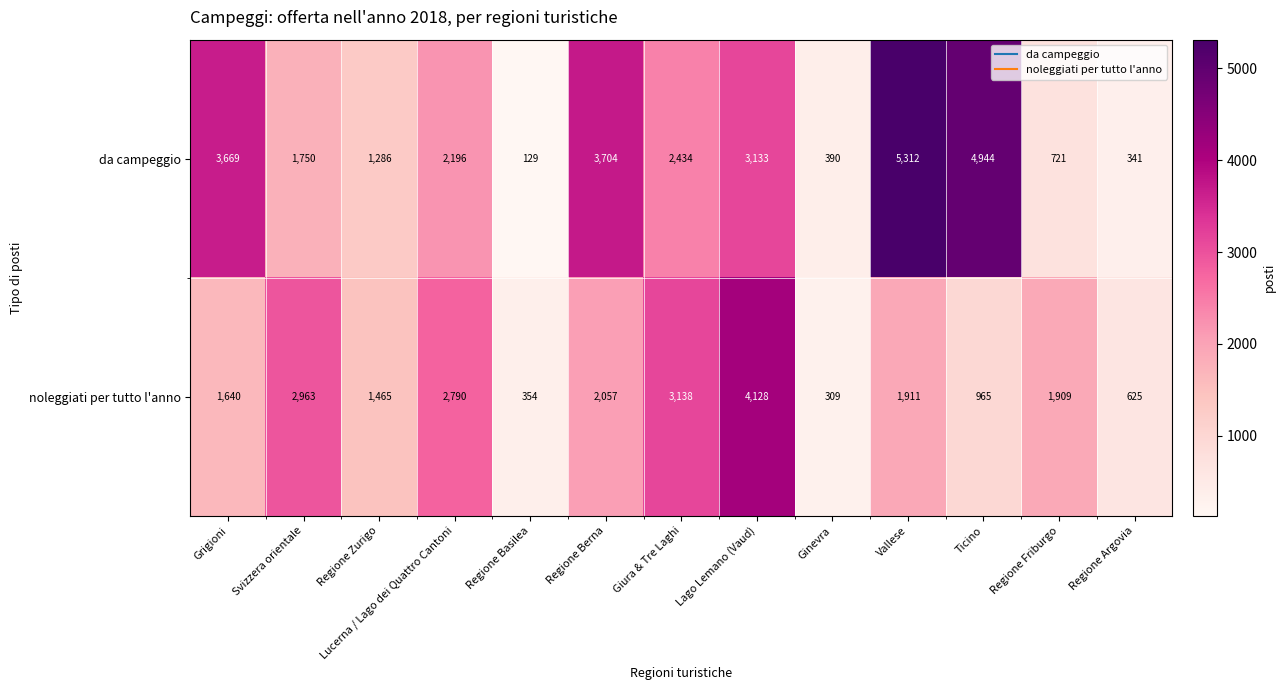

List the series in order of their peak value, lowest first.

noleggiati per tutto l'anno, da campeggio